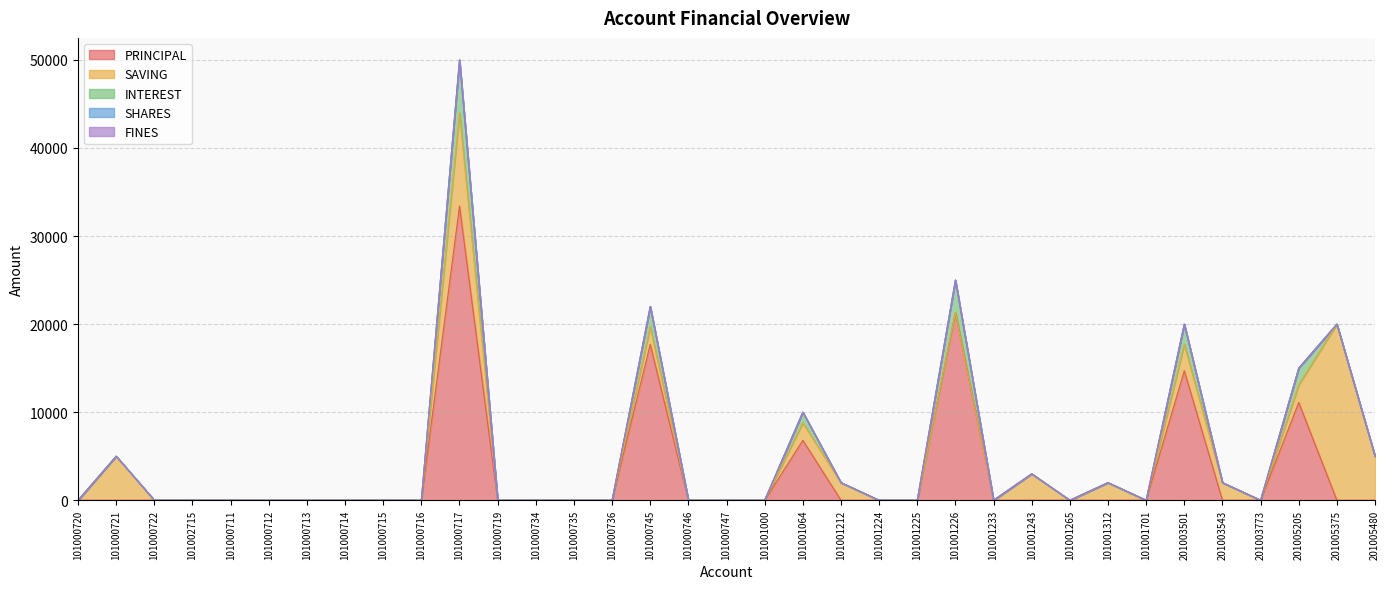

How many lines are shown in the chart?

5